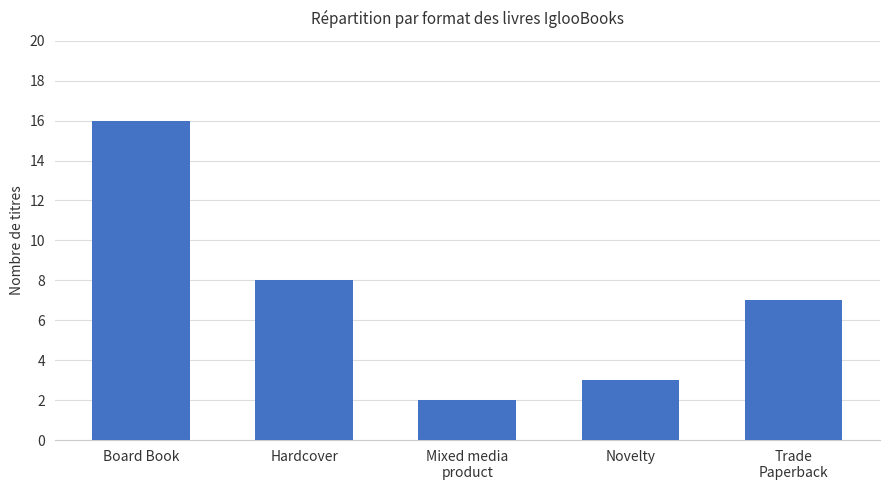

Are the bars grouped side by side (vs. stacked)?

No